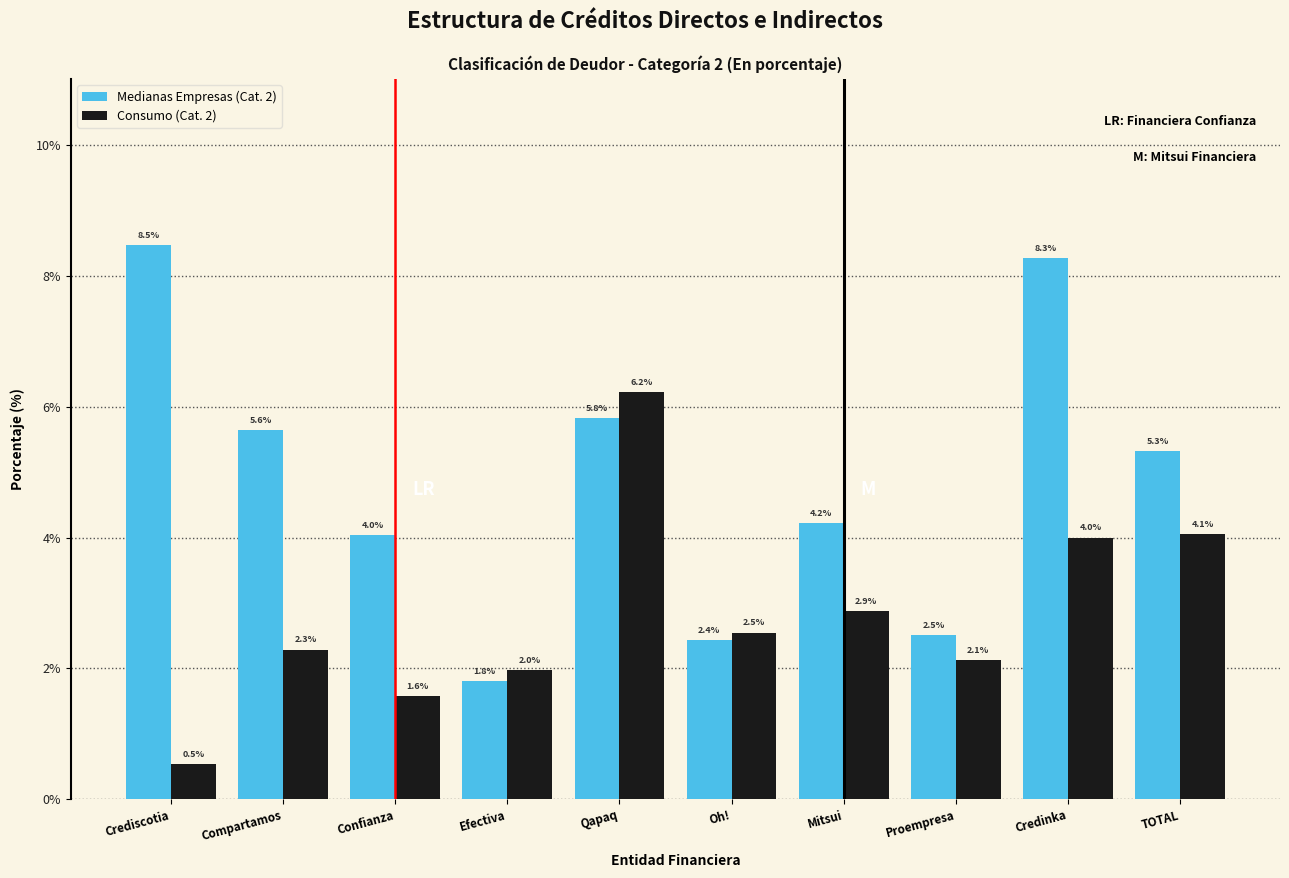

Reading right to left, what are all the values shown in this chart?

Medianas Empresas (Cat. 2): 5.3	8.3	2.5	4.2	2.4	5.8	1.8	4.0	5.6	8.5
Consumo (Cat. 2): 4.1	4.0	2.1	2.9	2.5	6.2	2.0	1.6	2.3	0.5